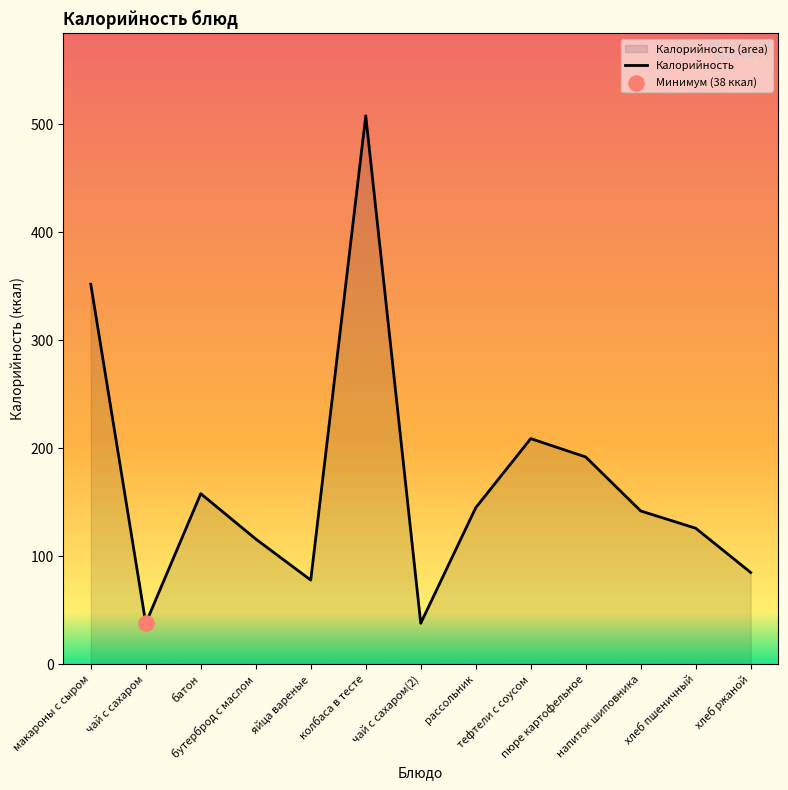

Which has a higher value, хлеб пшеничный or хлеб ржаной?

хлеб пшеничный